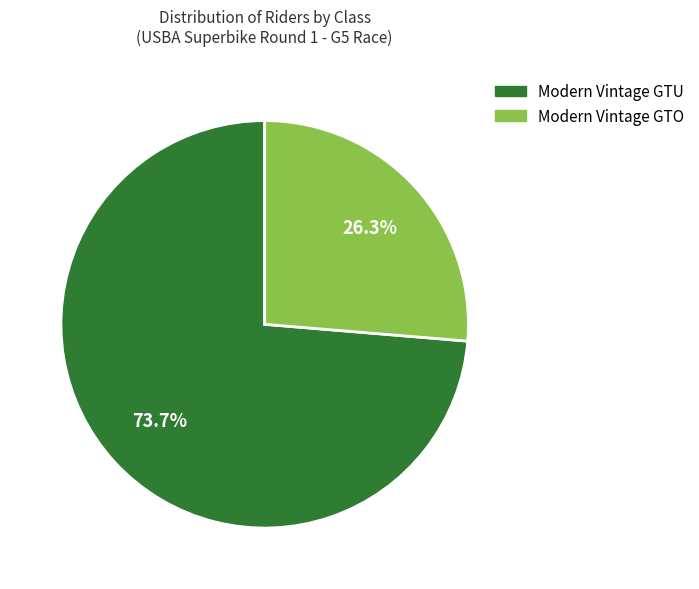

How many segments does this pie chart have?

2